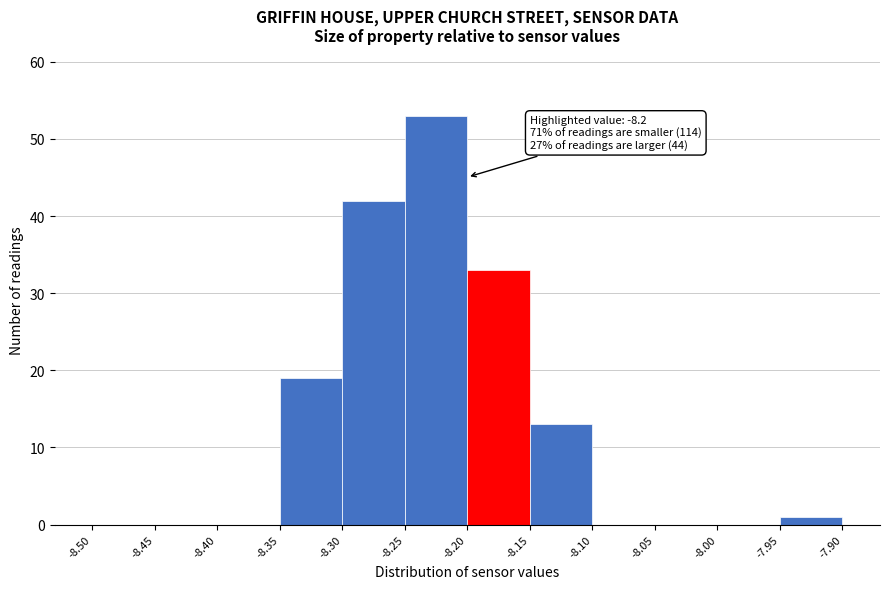

Which range on the x-axis has the tallest bar?

-8.25 to -8.20